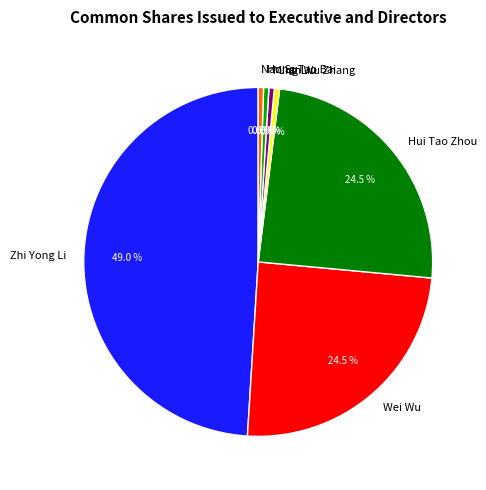

Combined, what portion of the pie is Ming Liu and Hui Tao Zhou?

25.0%